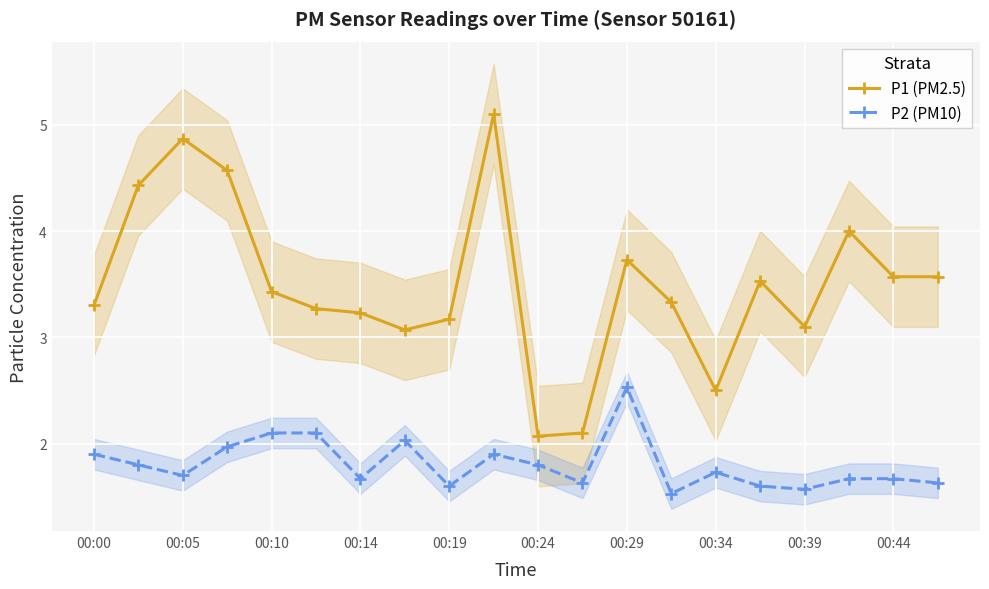

Reading left to right, what are all the values shown in this chart?

P1 (PM2.5): 3.3	4.4	4.9	4.6	3.4	3.3	3.2	3.1	3.2	5.1	2.1	2.1	3.7	3.3	2.5	3.5	3.1	4.0	3.6	3.6
P2 (PM10): 1.9	1.8	1.7	2.0	2.1	2.1	1.7	2.0	1.6	1.9	1.8	1.6	2.5	1.5	1.7	1.6	1.6	1.7	1.7	1.6